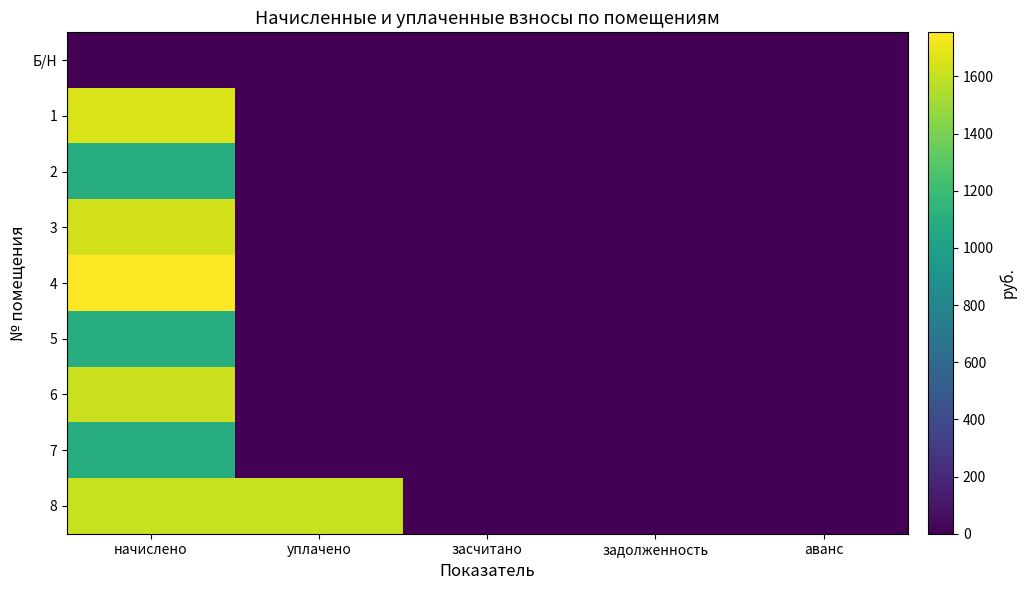

At which category is the sum across all series the highest?

начислено